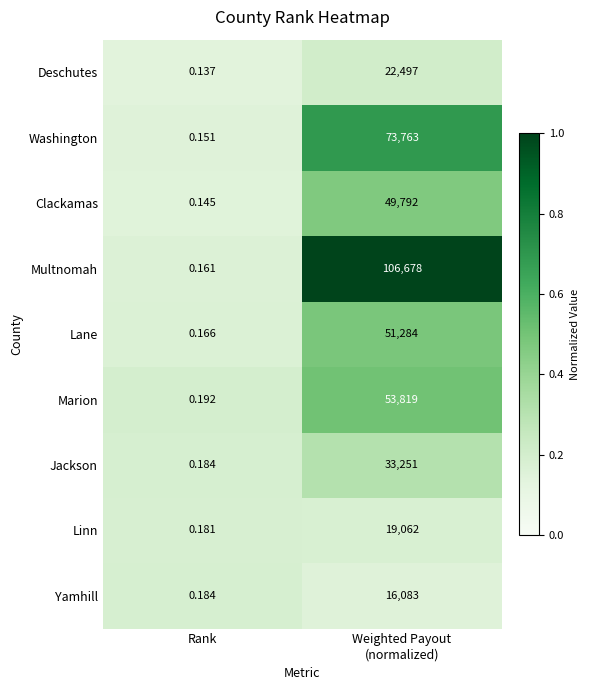

Which label corresponds to the smallest value in the chart?

Rank